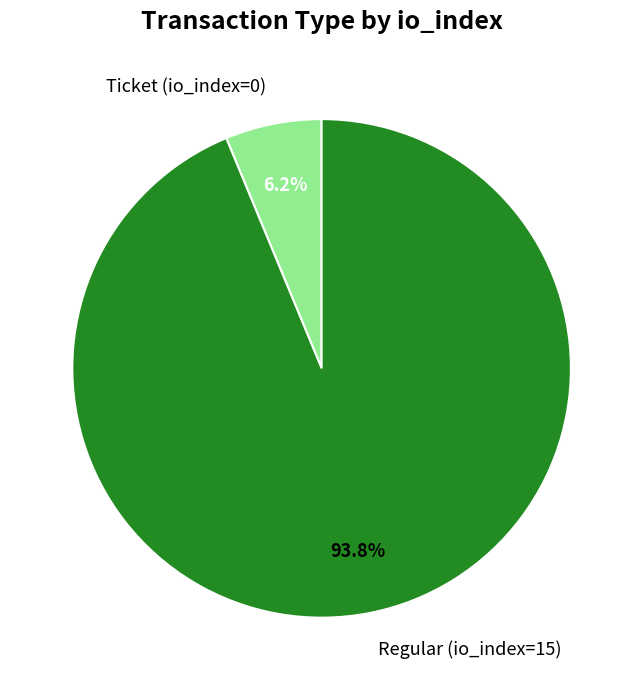

What percentage do Ticket (io_index=0) and Regular (io_index=15) together represent?

100.0%